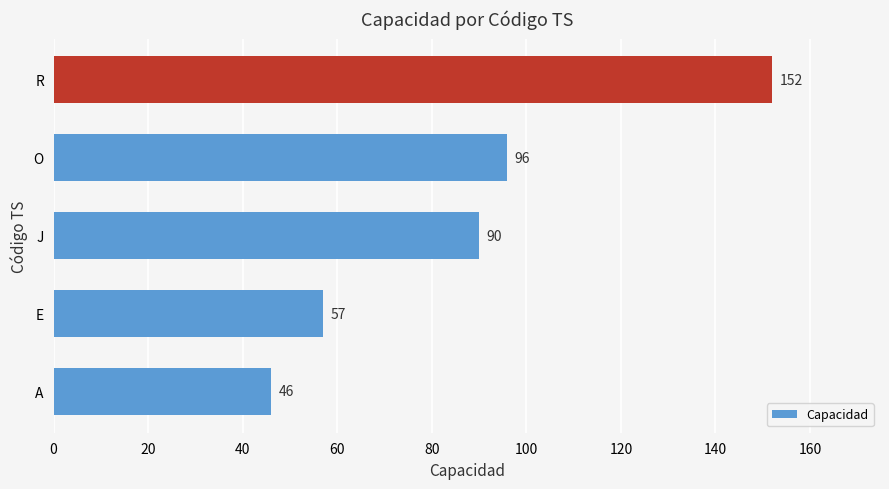

How many distinct data groups are displayed?

1